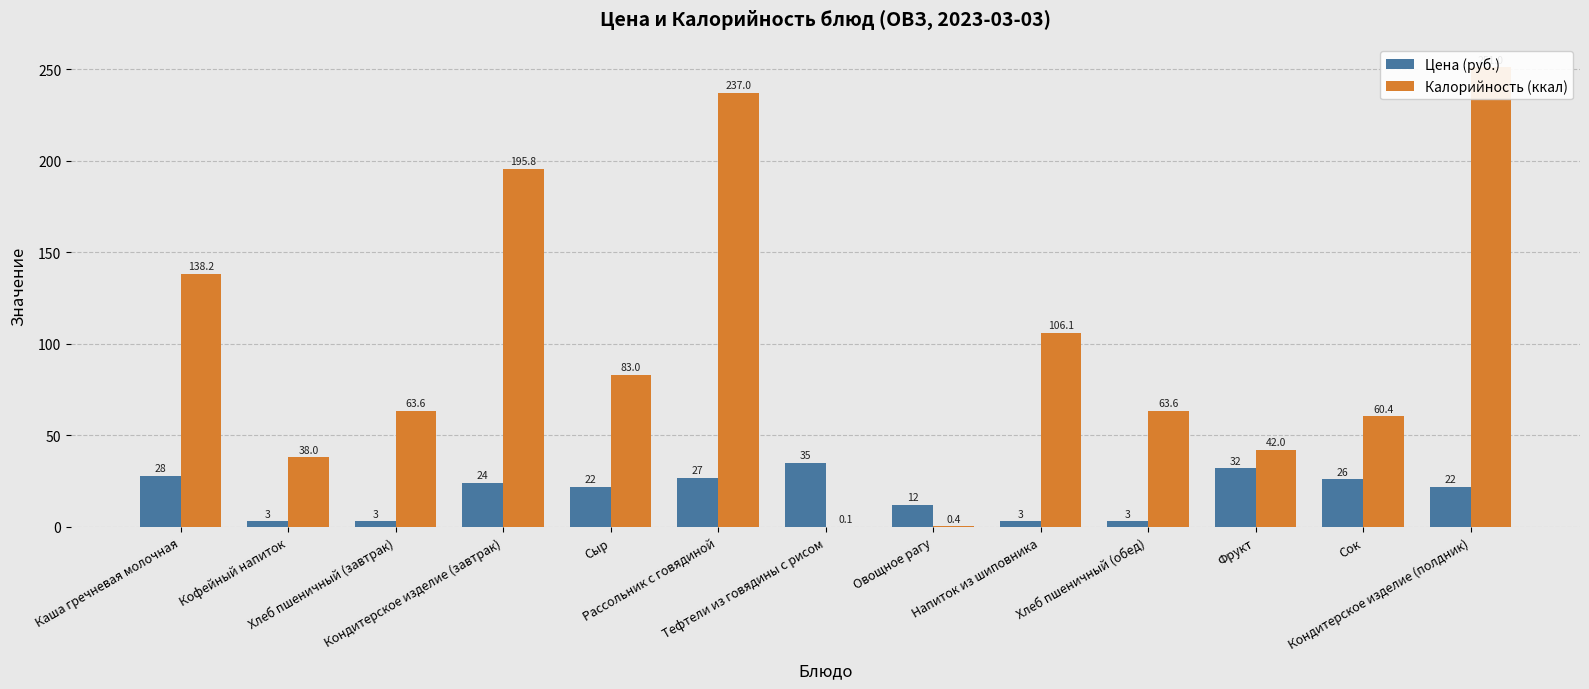

How many values in the Калорийность (ккал) series are below 63?

5